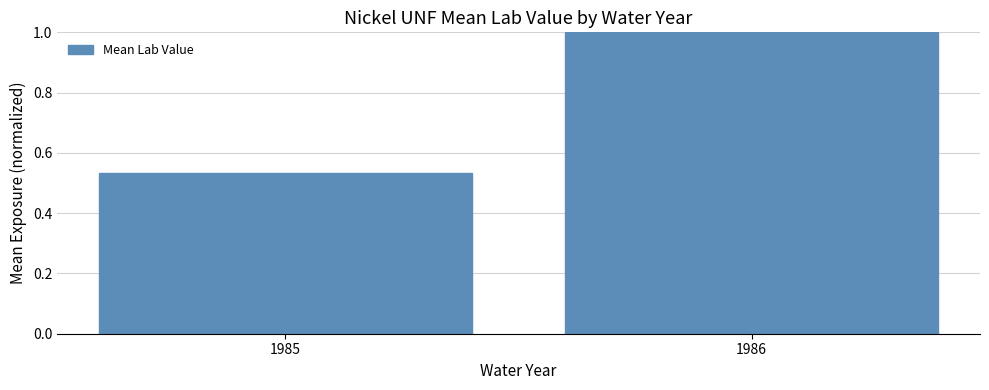

Rank the categories by value from lowest to highest.

1985, 1986